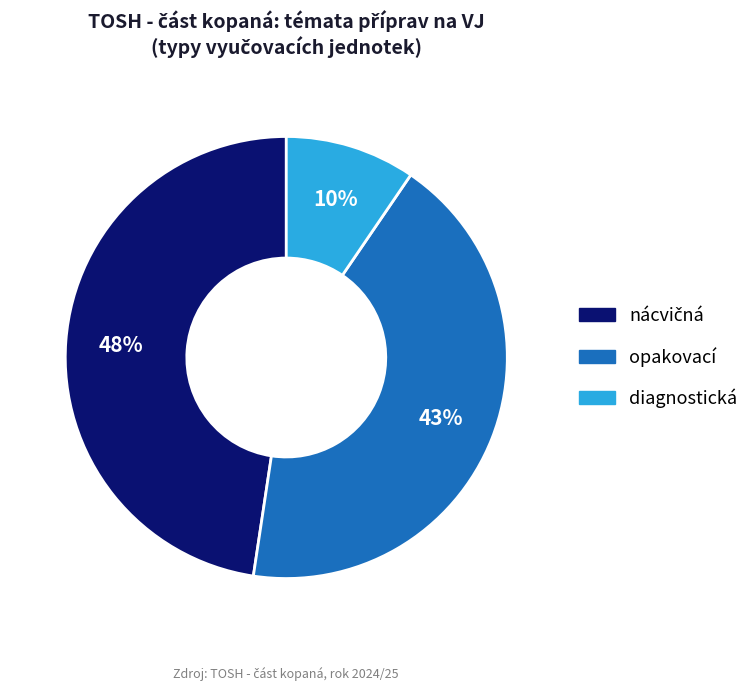

What percentage is the opakovací slice, to the nearest percent?

43%